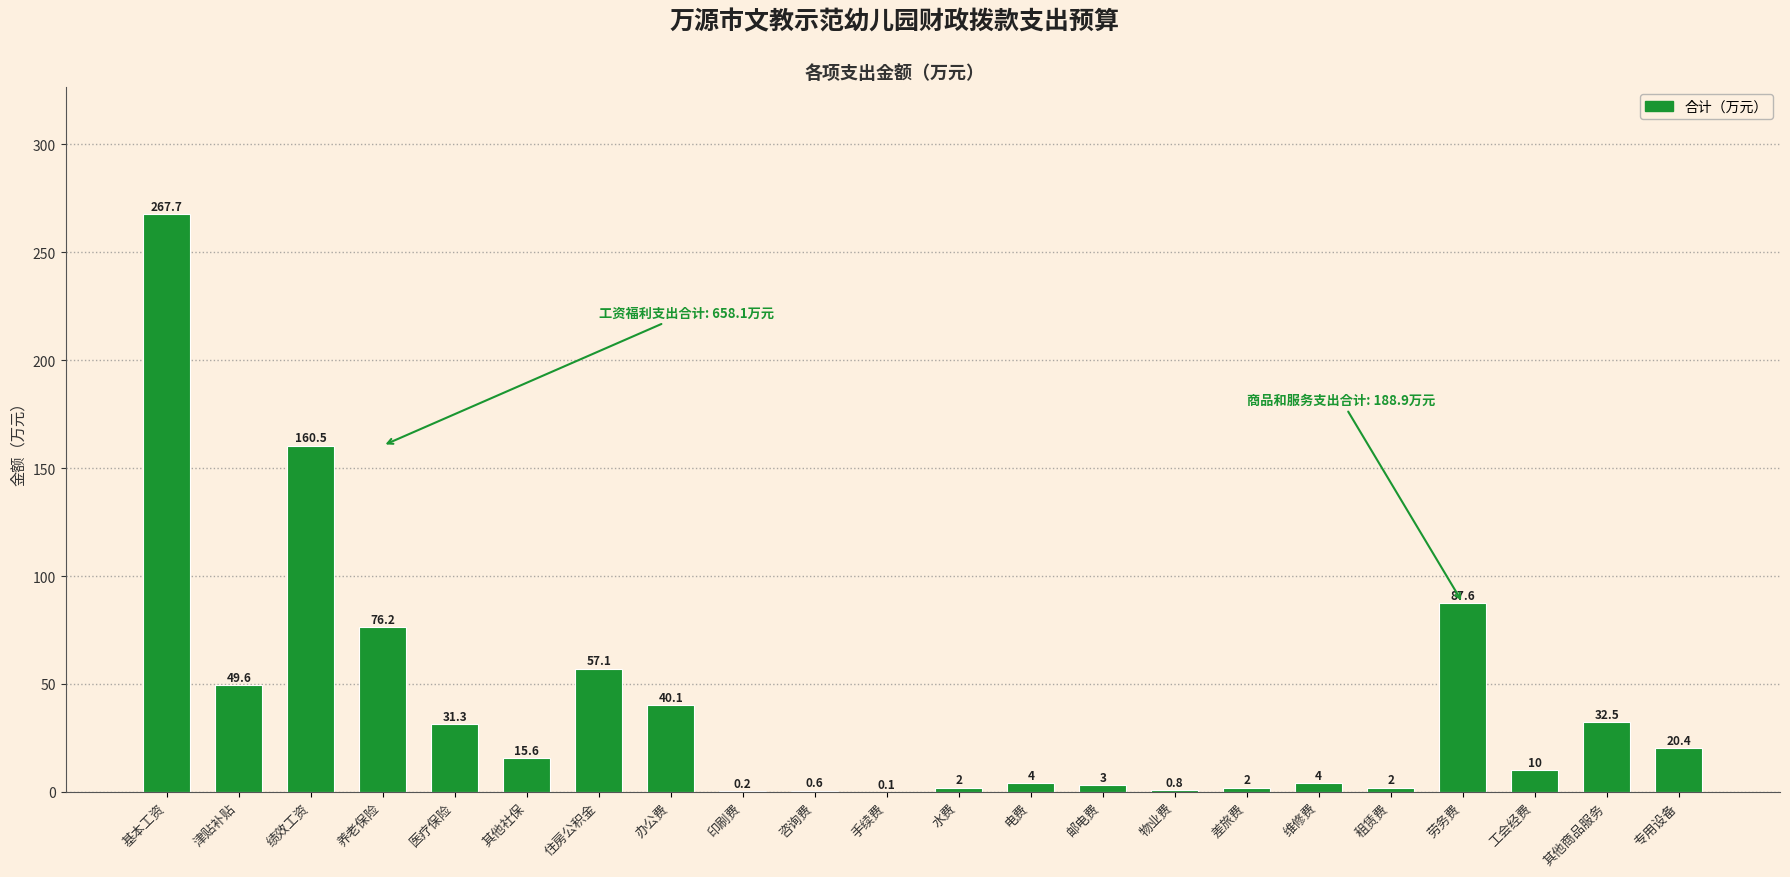

What is the greatest value displayed?

267.7